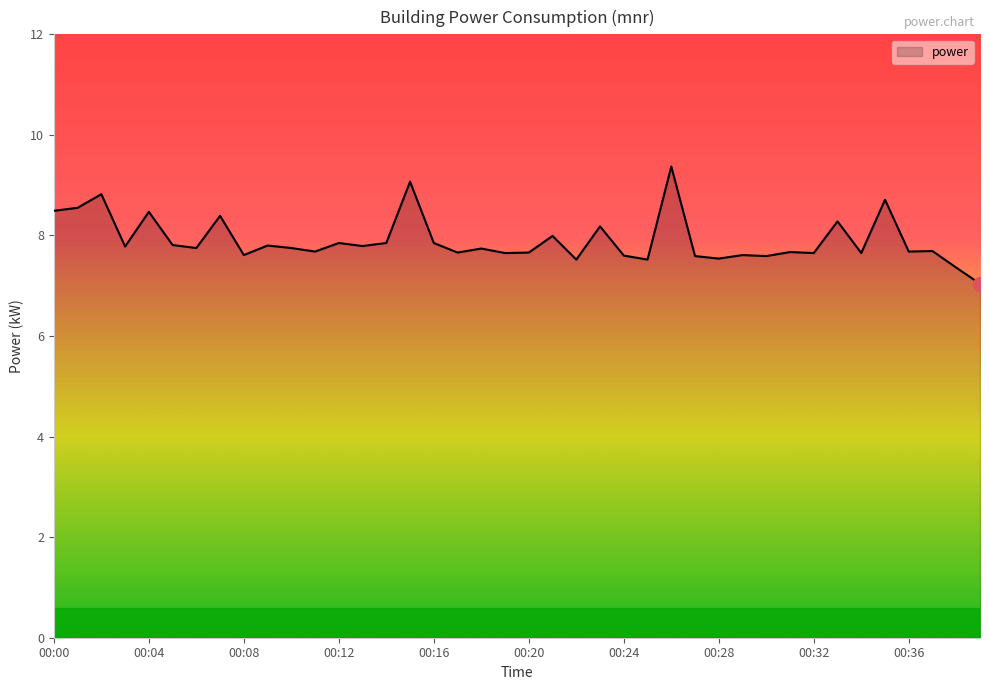

True or false: the data has more than 1 interior local peaks.

True